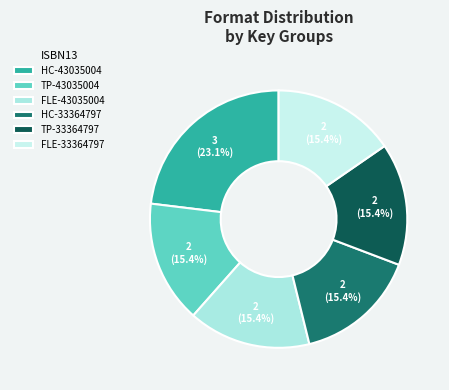

Count the number of slices in the pie.

6